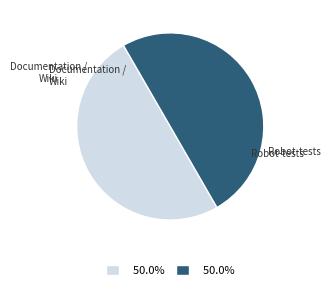

Combined, do Robot-tests and Documentation / Wiki account for over 50%?

Yes